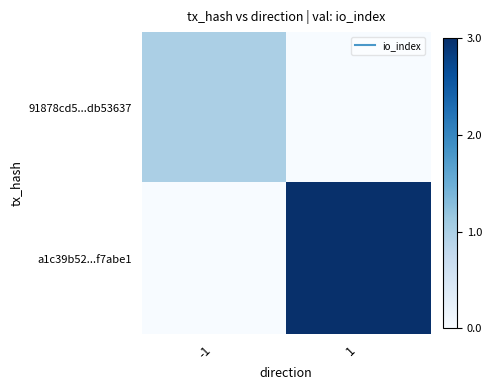

Which label corresponds to the largest value in the chart?

1